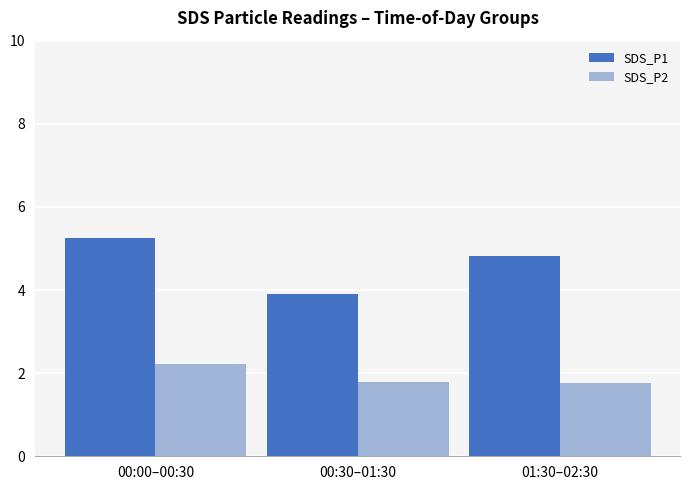

List the series in order of their peak value, highest first.

SDS_P1, SDS_P2